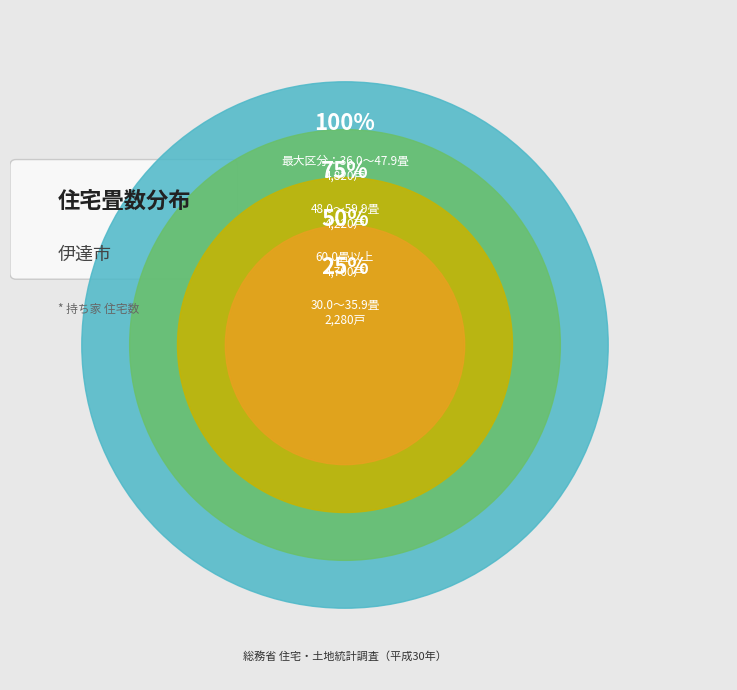

To the nearest percent, what is the difference between the 60.0畳以上 and 36.0～47.9畳 slice percentages?

1%